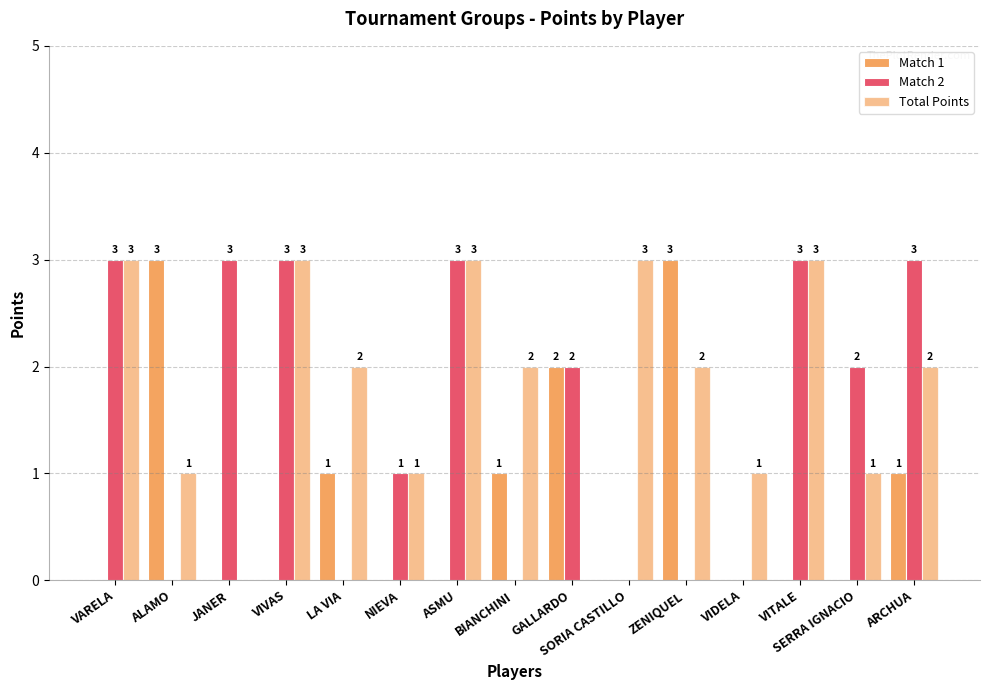

Are the bars grouped side by side (vs. stacked)?

Yes